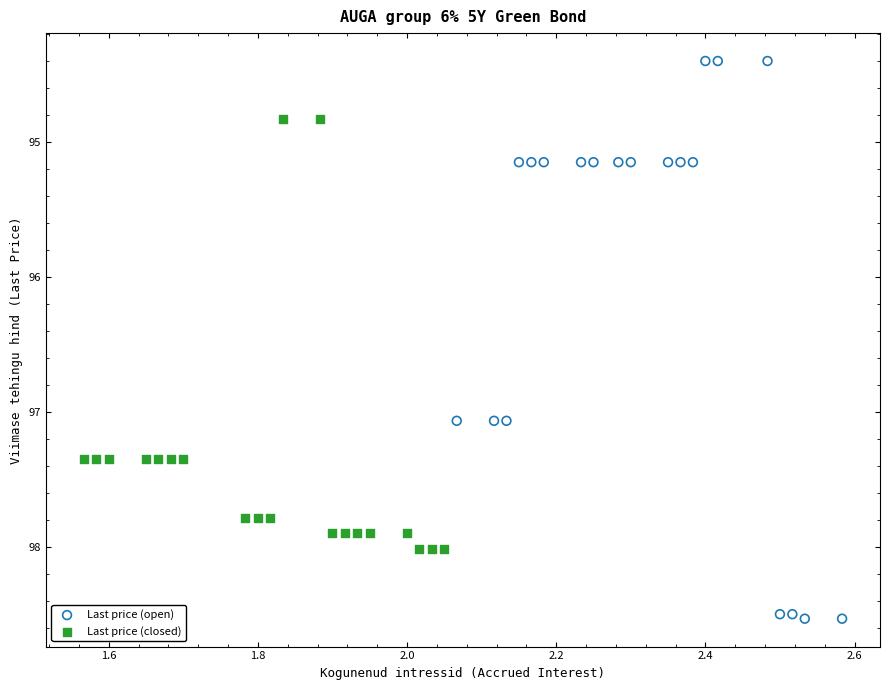

Which series reaches the minimum Y coordinate?

Last price (open)